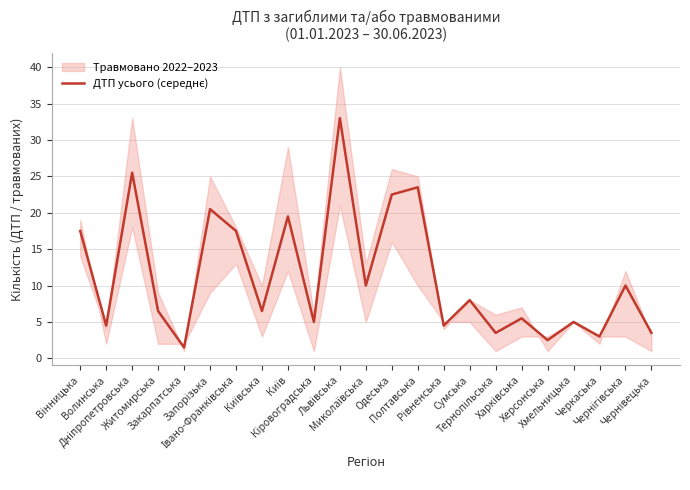

What is the difference between the values at Тернопільська and Львівська?

29.5